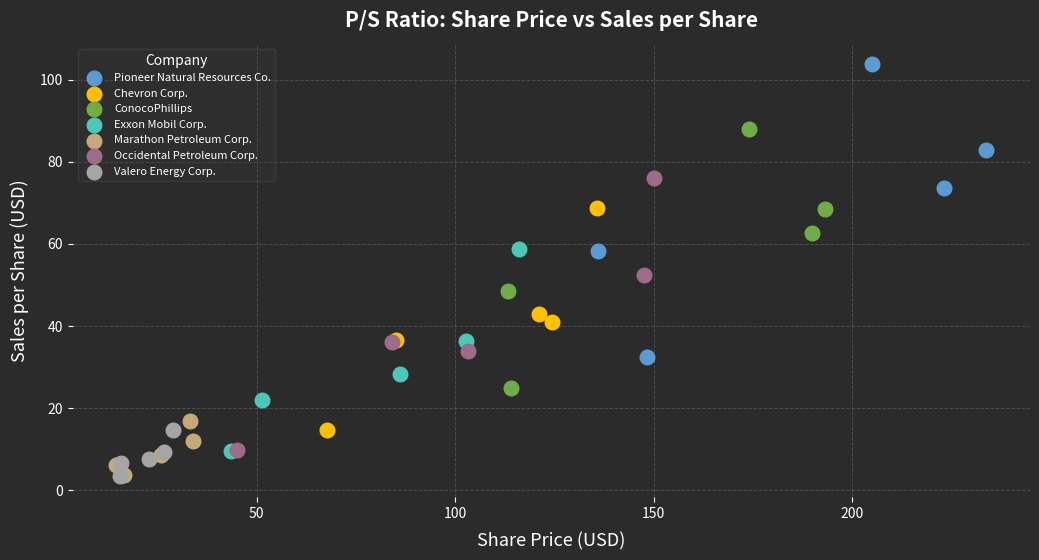

Which series reaches the maximum Y coordinate?

Pioneer Natural Resources Co.